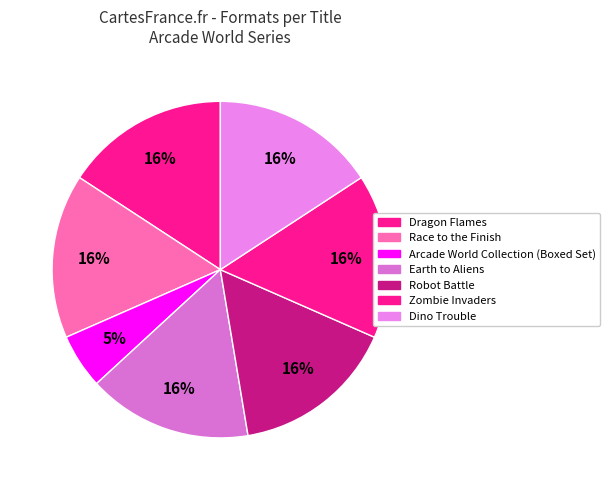

Count the number of slices in the pie.

7